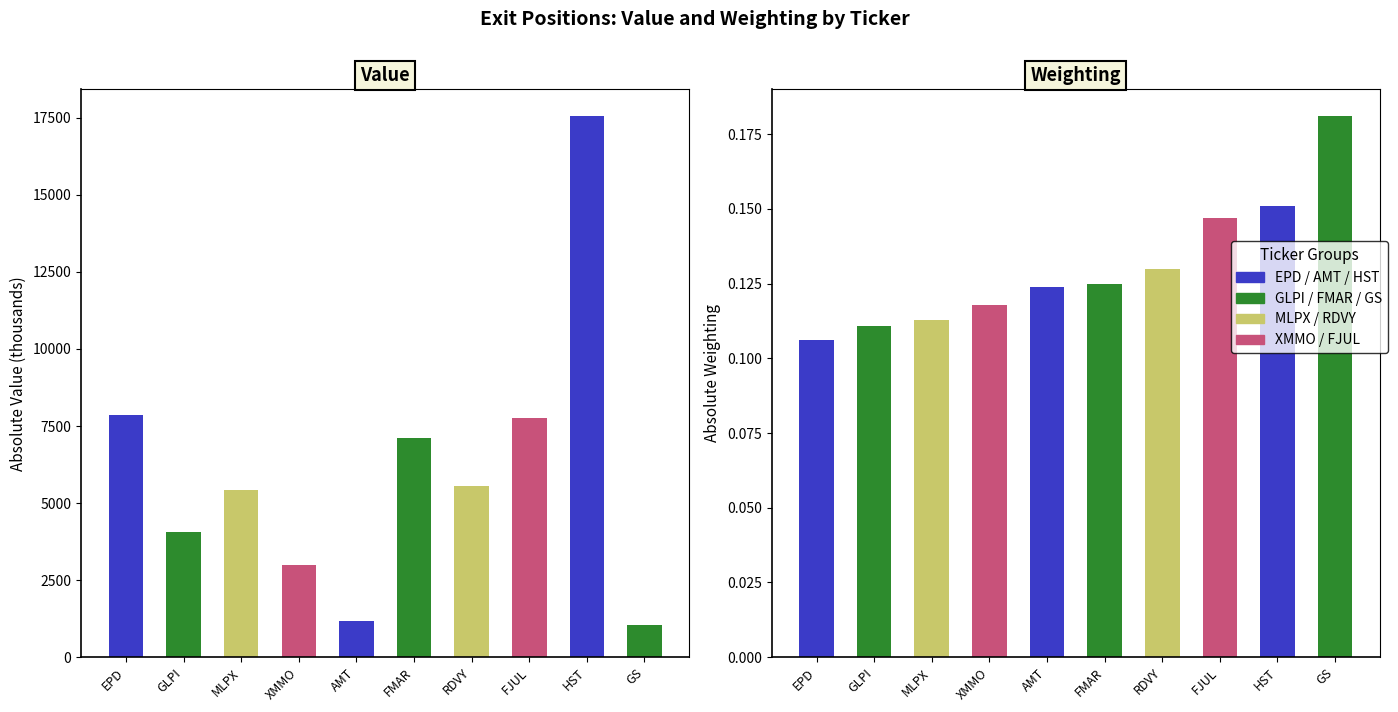

What is the spread (max minus min) of values at EPD?

7847.9